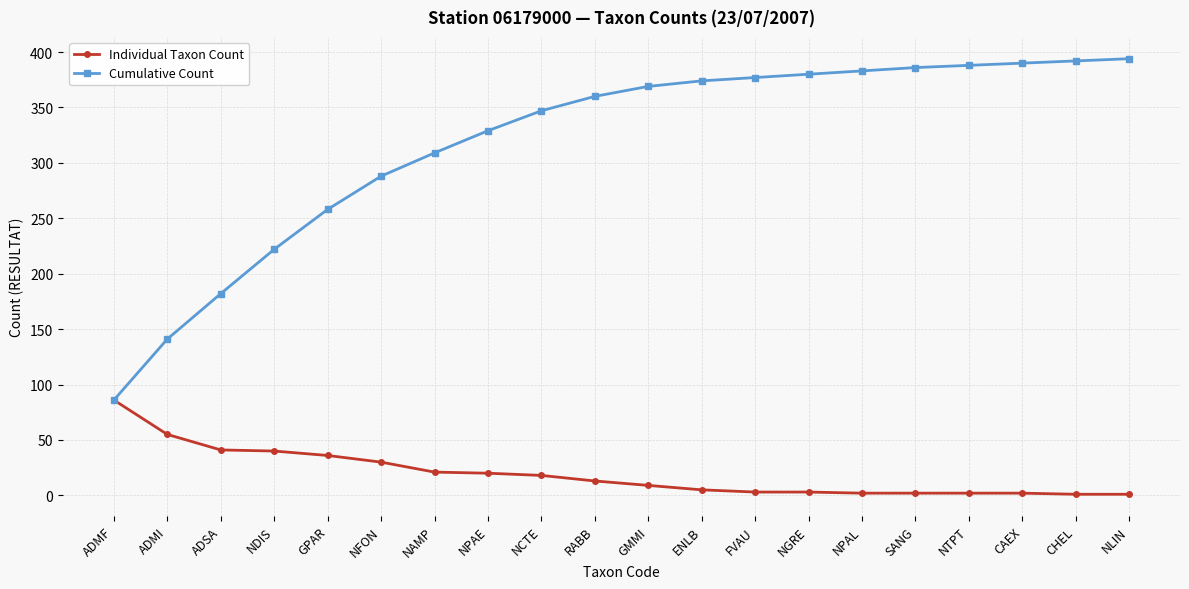

Which category has the lowest value in the Cumulative Count series?

ADMF